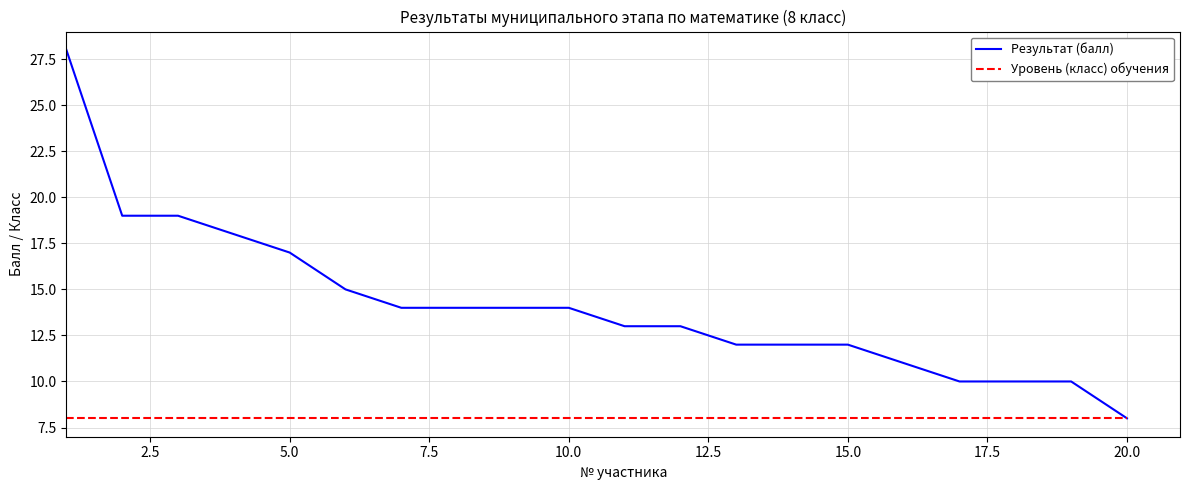

What is the average value of the Уровень (класс) обучения series?

8